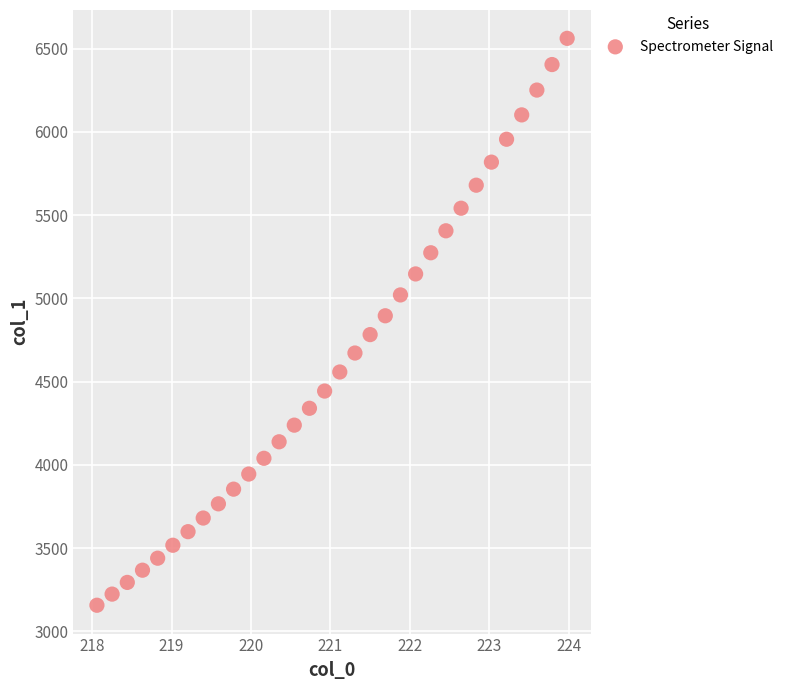

What is the range of X values (max minus min)?

5.9